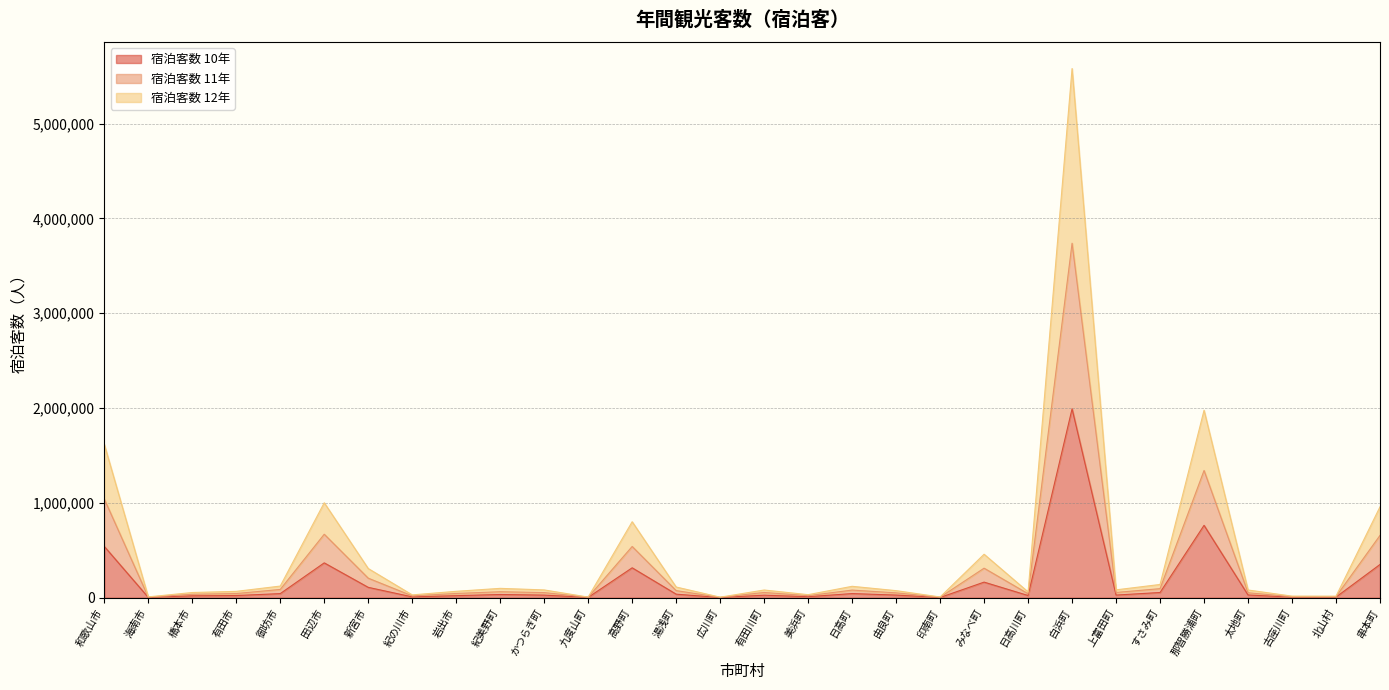

True or false: 宿泊客数 10年 and 宿泊客数 11年 cross at least once.

False